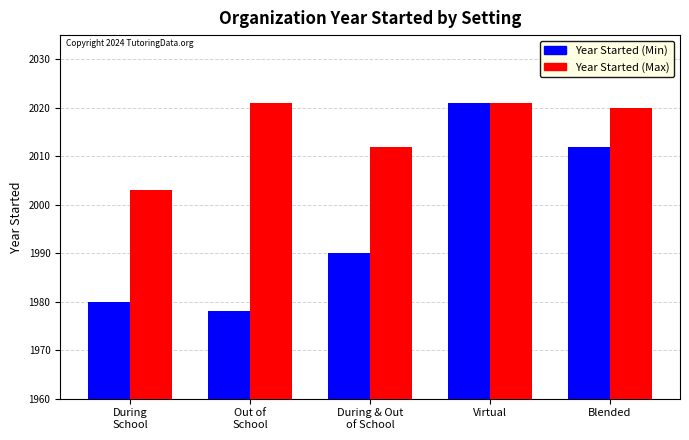

What is the difference between the maximum and minimum values in the Year Started (Min) series?

43